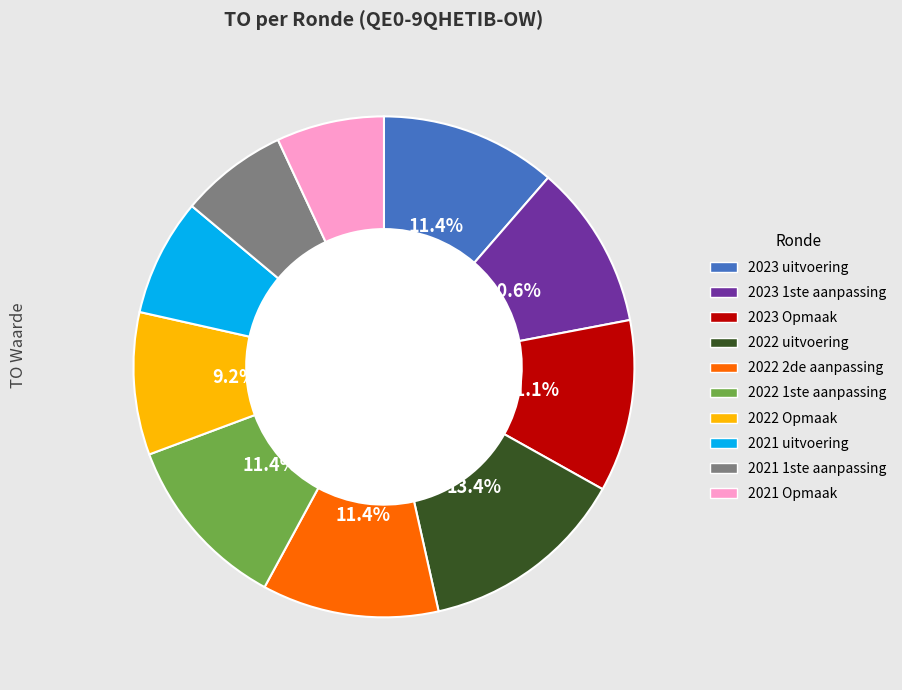

How many slices are in this pie chart?

10